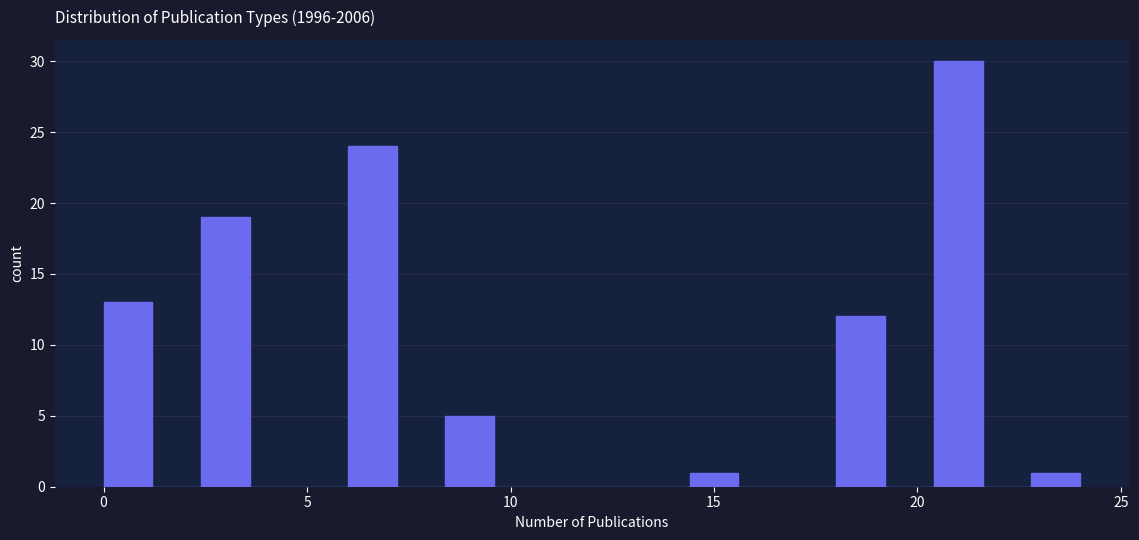

Read against the x-axis, roughly where is the centre of the tallest bar?

21.0